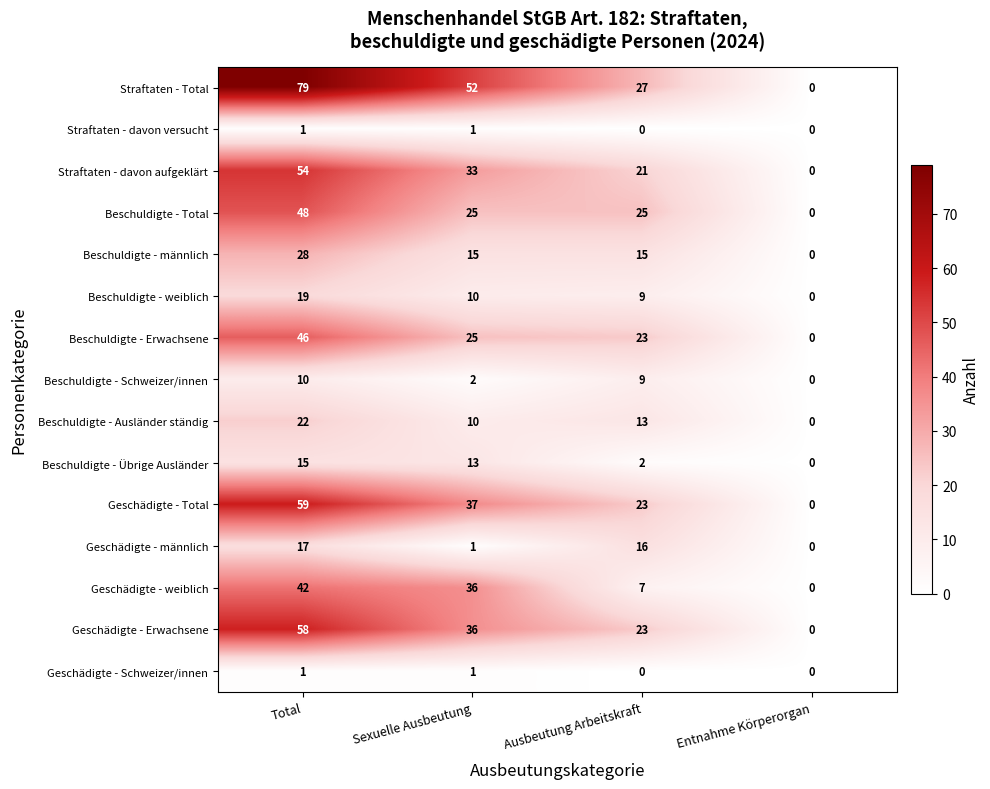

What is the sum of the Straftaten - Total values at Total and Sexuelle Ausbeutung?

131